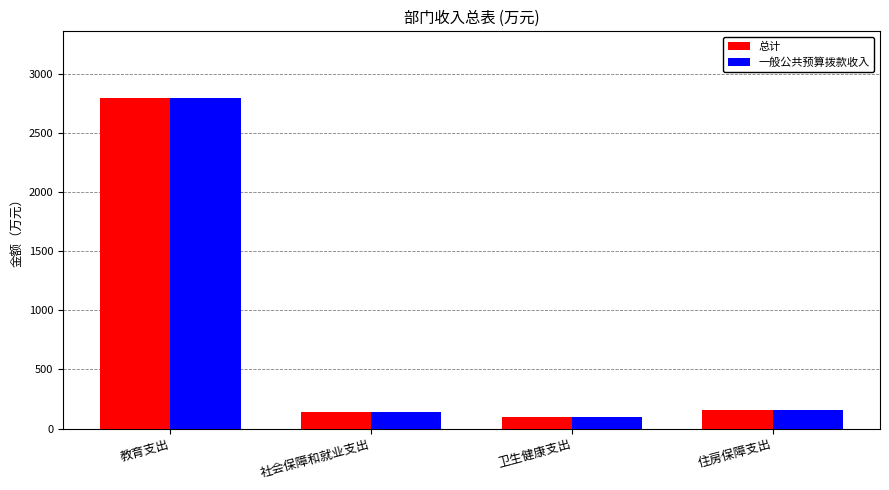

What is the total value across all series at 住房保障支出?

314.8